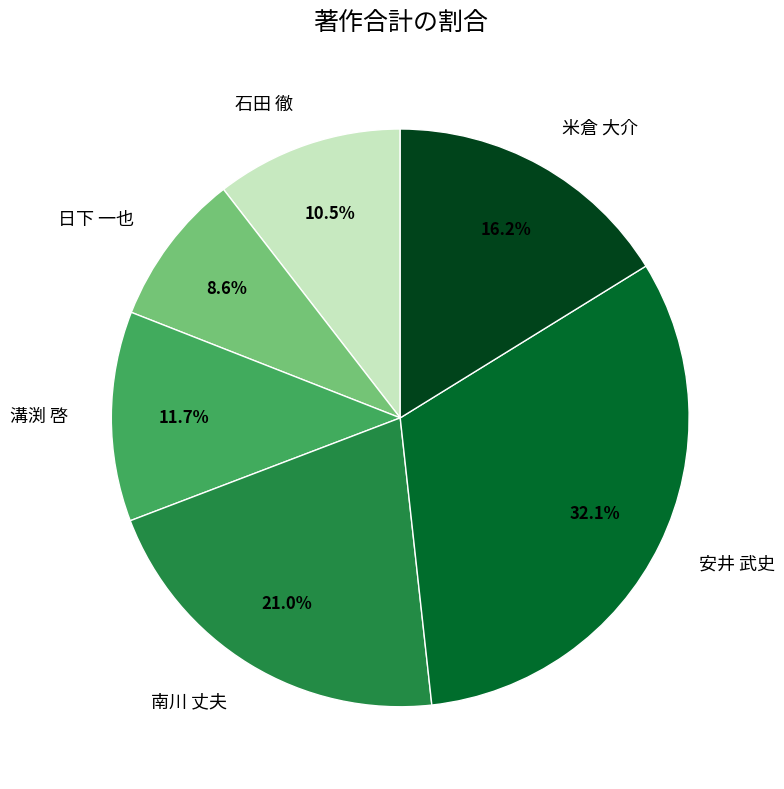

Which slice is the largest?

安井 武史